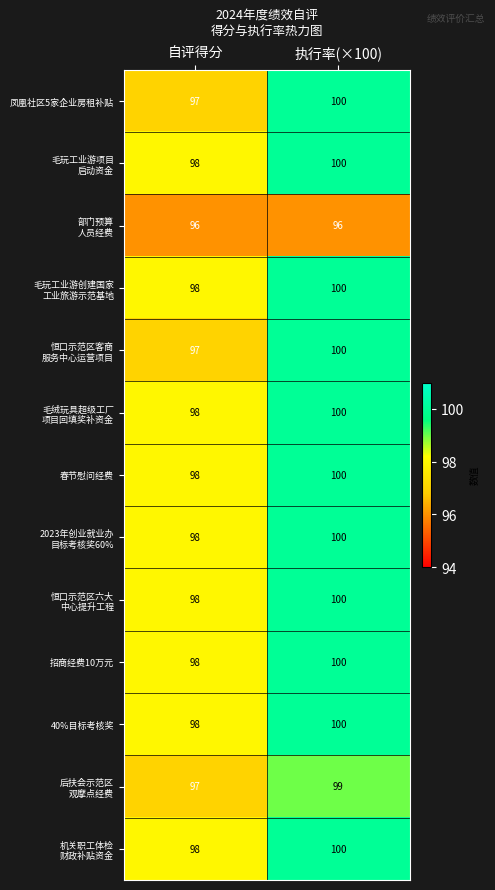

Is it true that 凤凰社区5家企业房租补贴 equals 39 at 执行率(×100)?

False